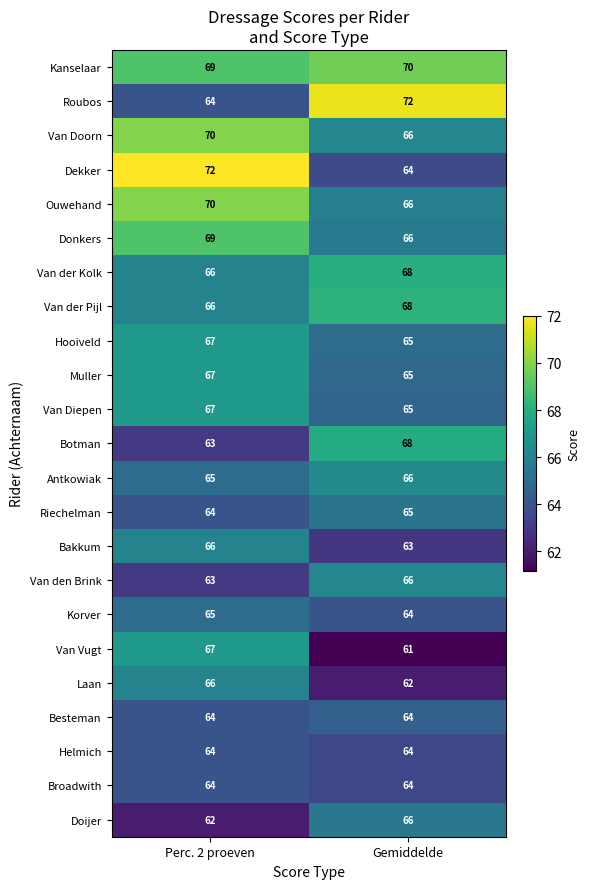

Which series has the largest total across all categories?

Kanselaar